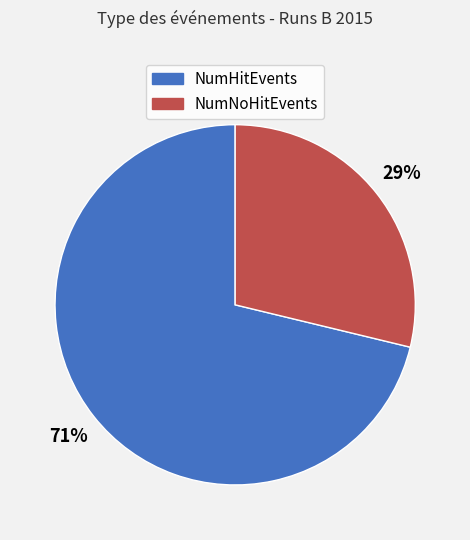

Between NumNoHitEvents and NumHitEvents, which is larger?

NumHitEvents